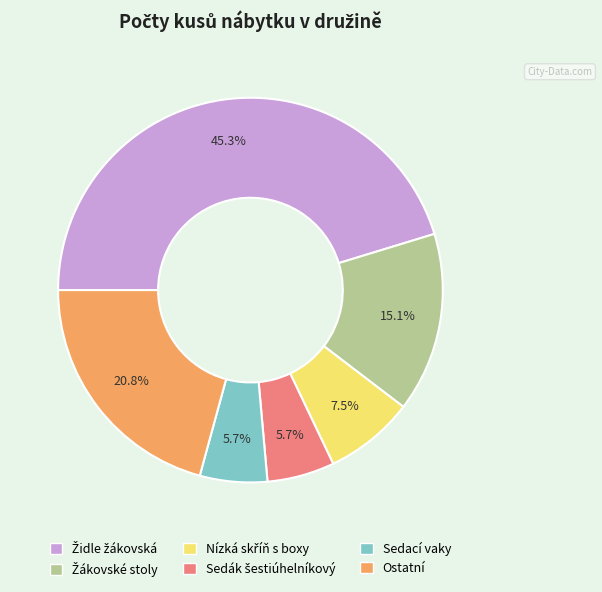

Does any single category account for the majority?

No